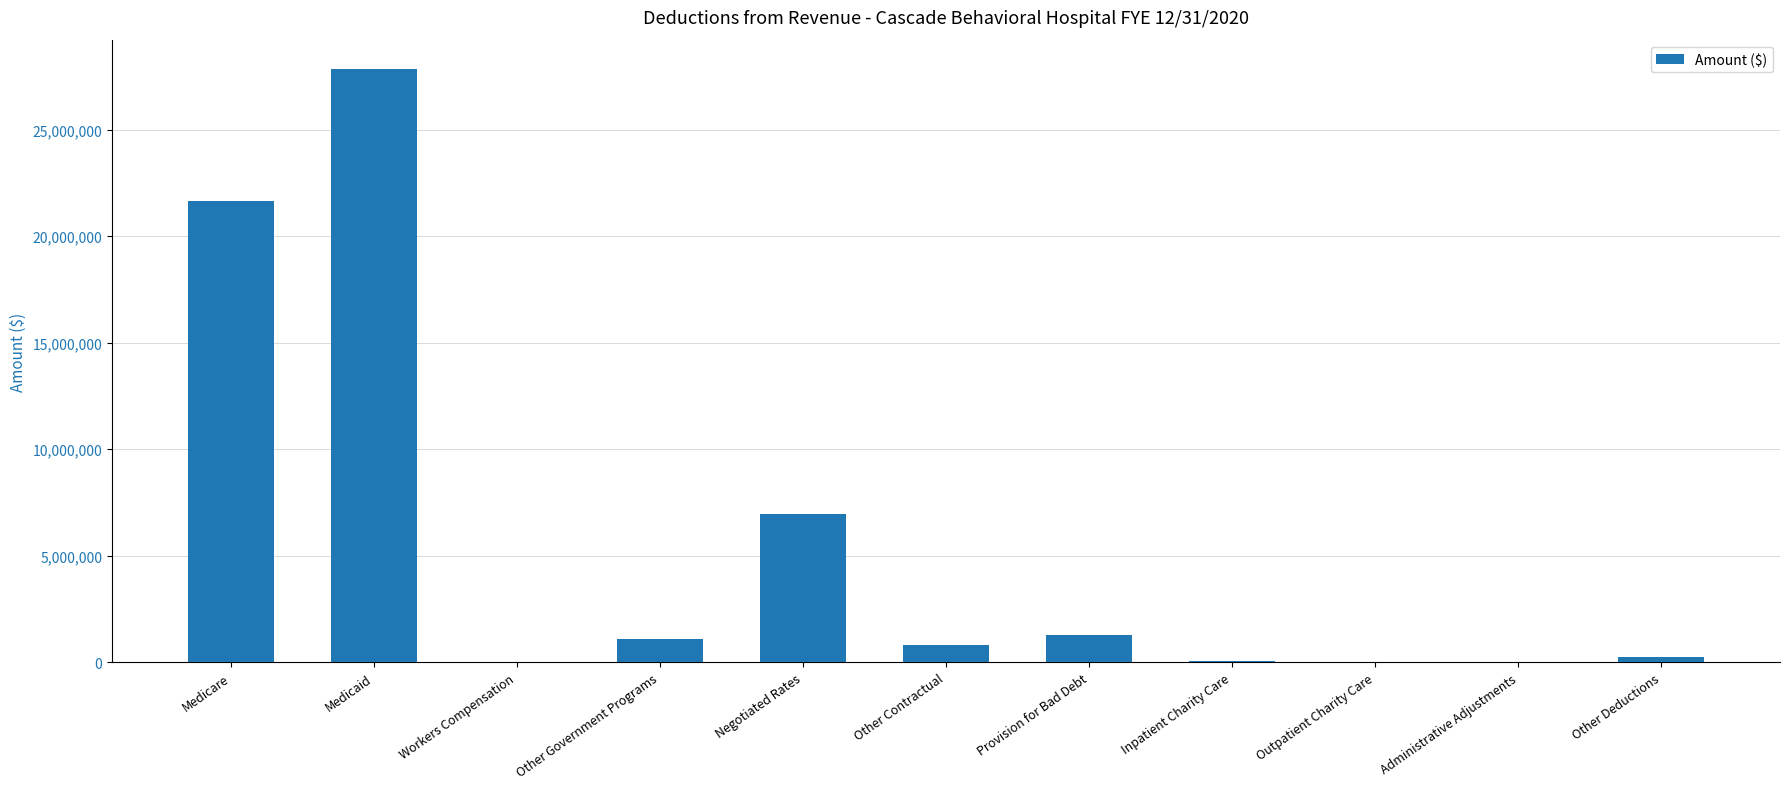

Is it true that the value at Medicaid is 27833097?

True